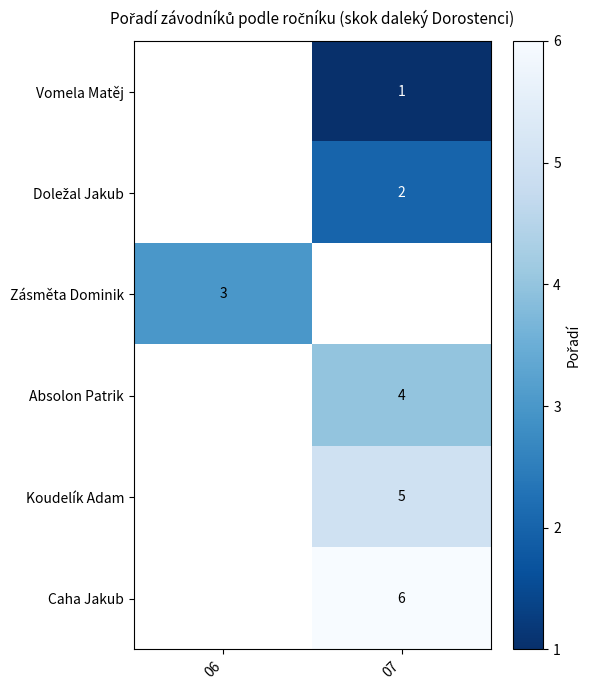

Which label corresponds to the smallest value in the chart?

07